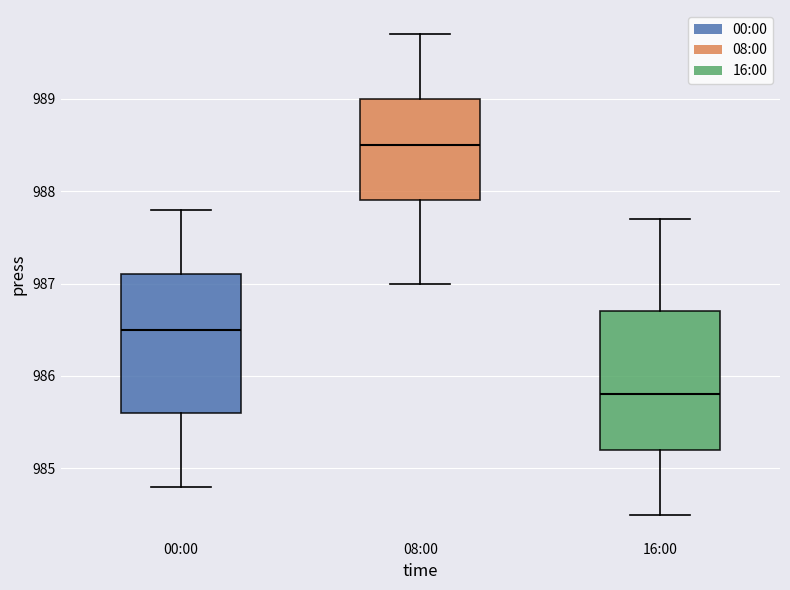

Reading left to right, read every box against the y-axis: the position of its median line, the range the box covers, and the ends of its whiskers. The values are not printed on the chart, so give them approximately, as read against the axis.

00:00: median 986.5, box 985.6 to 987.1, whiskers 984.8 to 987.8
08:00: median 988.5, box 987.9 to 989.0, whiskers 987.0 to 989.7
16:00: median 985.8, box 985.2 to 986.7, whiskers 984.5 to 987.7